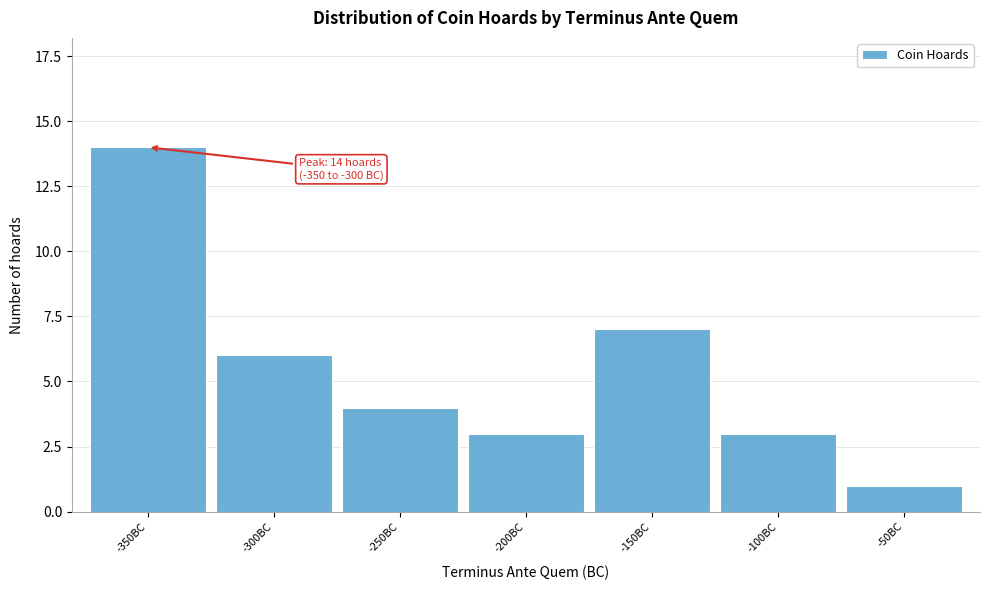

Reading right to left, list all the values displayed in this chart.

1	3	7	3	4	6	14